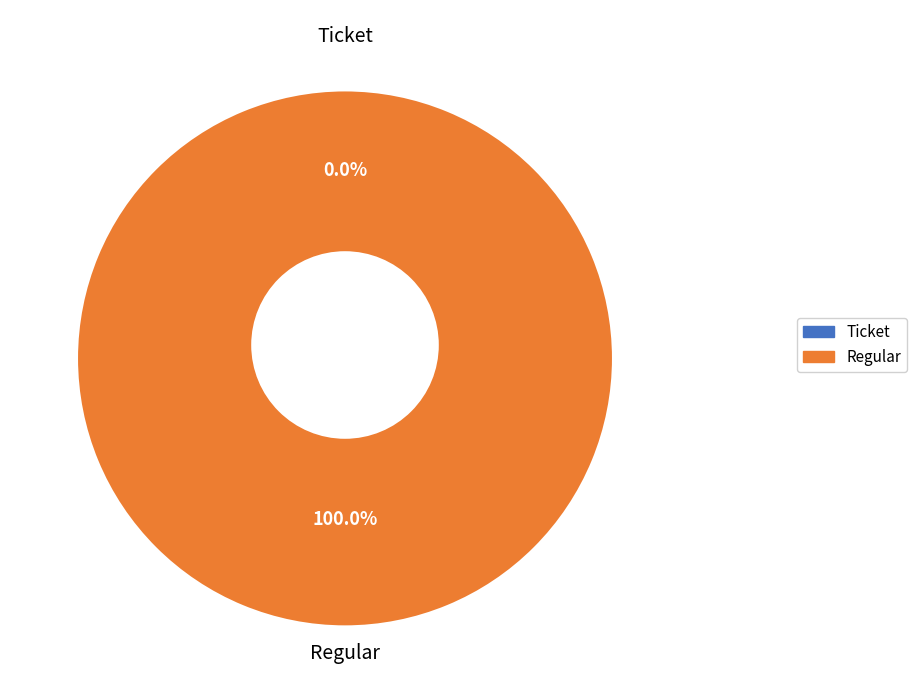

The Regular slice represents 99% of the pie. True or false?

False